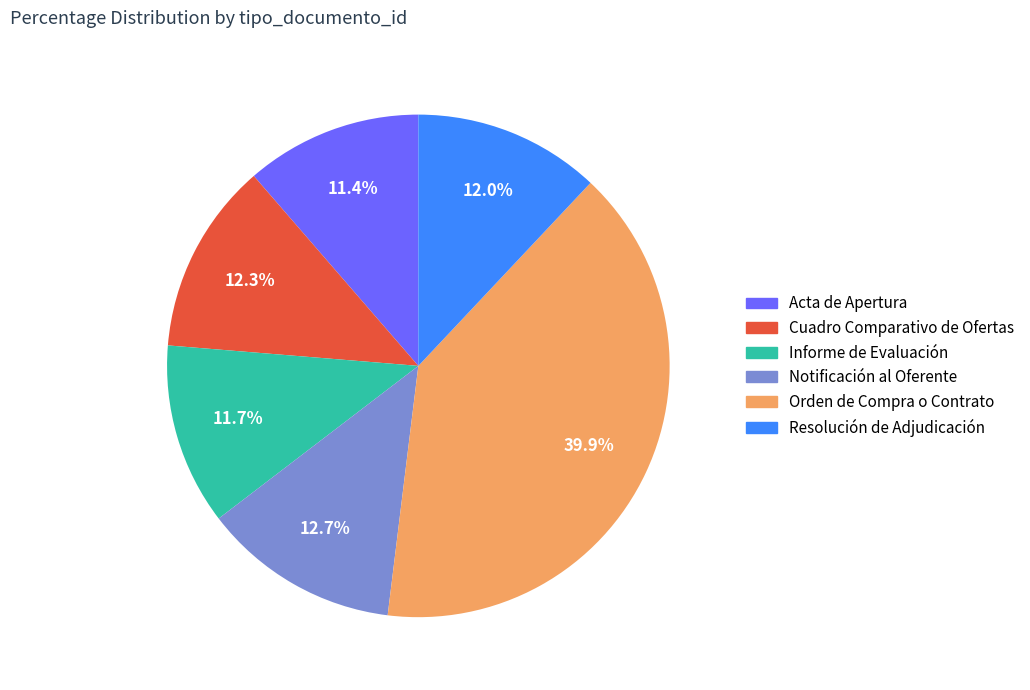

Which slice is the largest?

Orden de Compra o Contrato